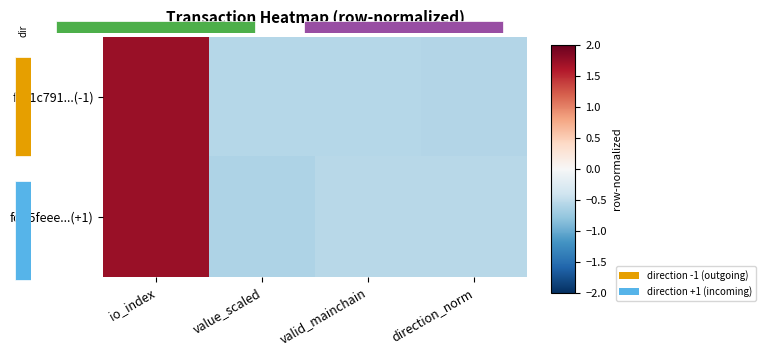

Is it true that f1c1c791...(-1) equals -0.6 at direction_norm?

True